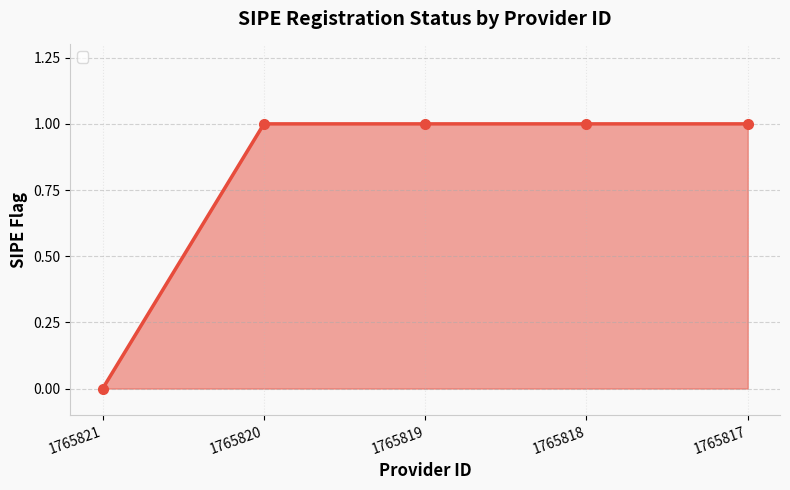

Does the chart display data point markers on the line(s)?

Yes